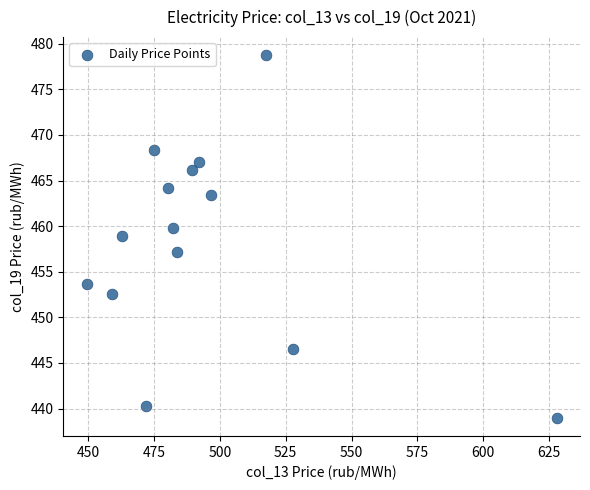

What is the range of X values (max minus min)?

178.5